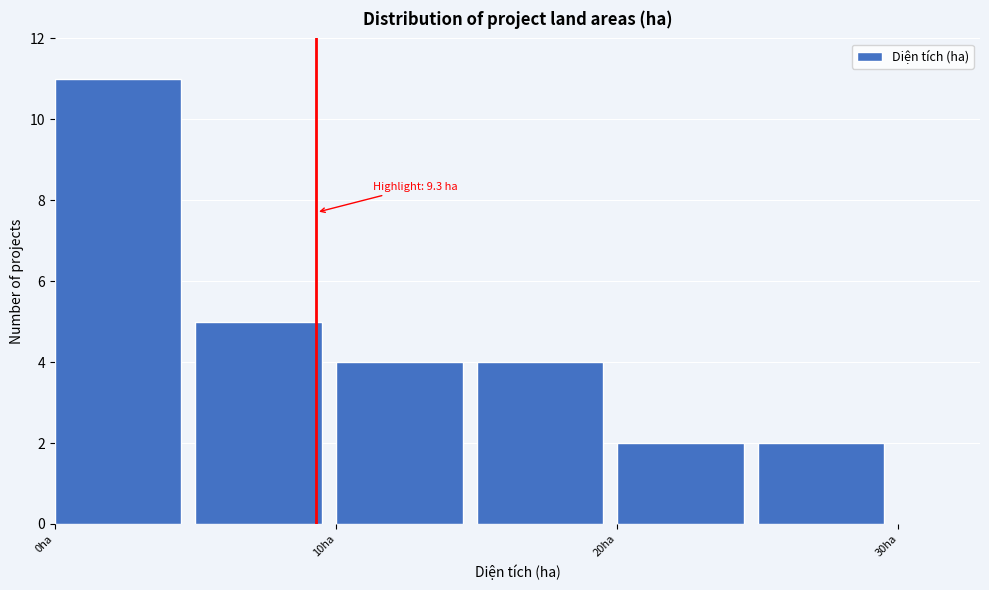

Over which range of the x-axis is the bar tallest?

0 to 5